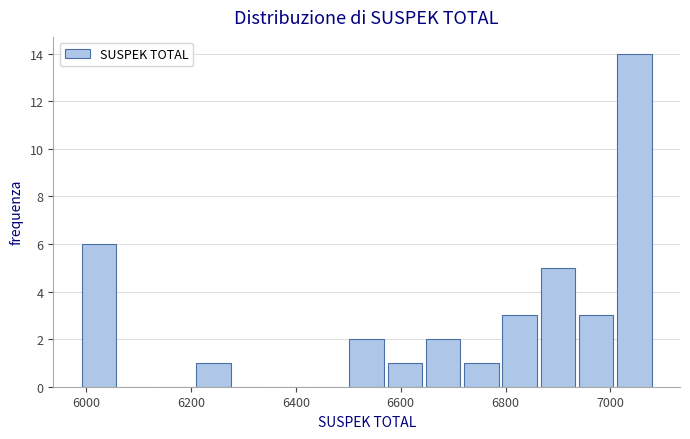

Around what value on the x-axis is the tallest bar? Give the approximate position of its centre, as read against the axis.

7040